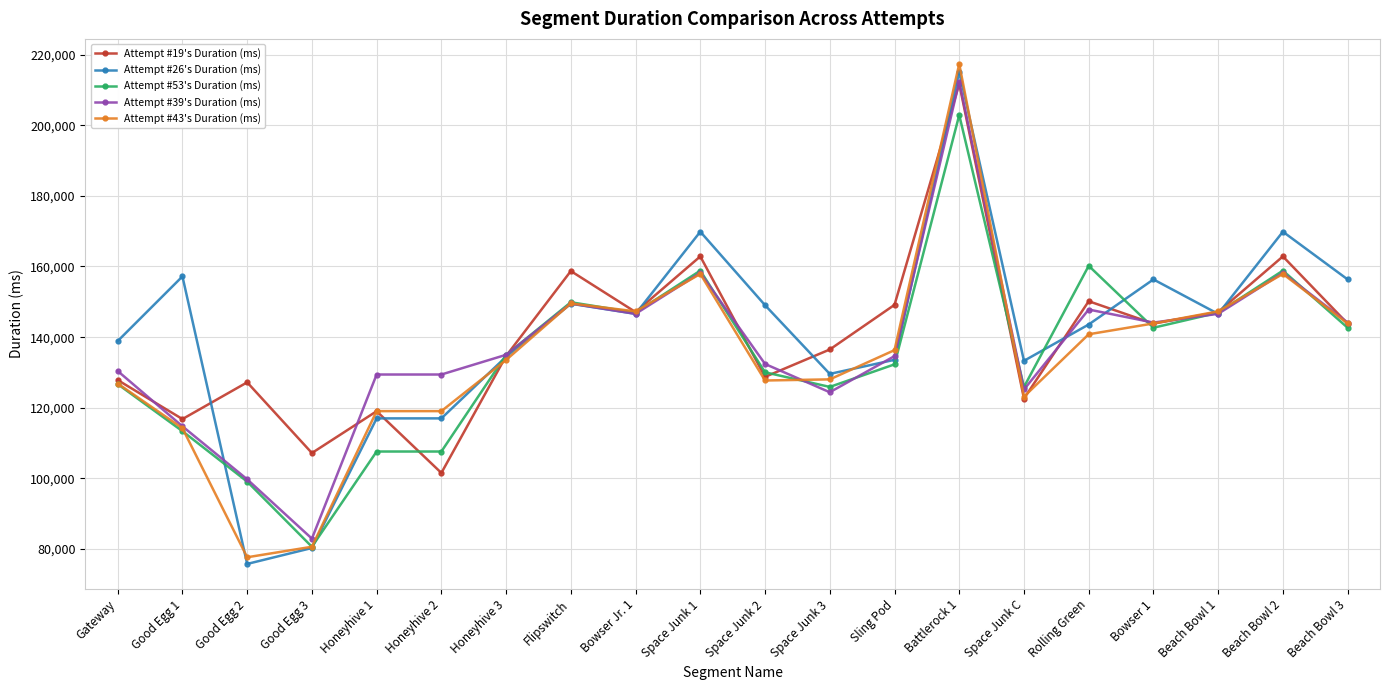

What are all the series names shown in the legend?

Attempt #19's Duration (ms), Attempt #26's Duration (ms), Attempt #53's Duration (ms), Attempt #39's Duration (ms), Attempt #43's Duration (ms)